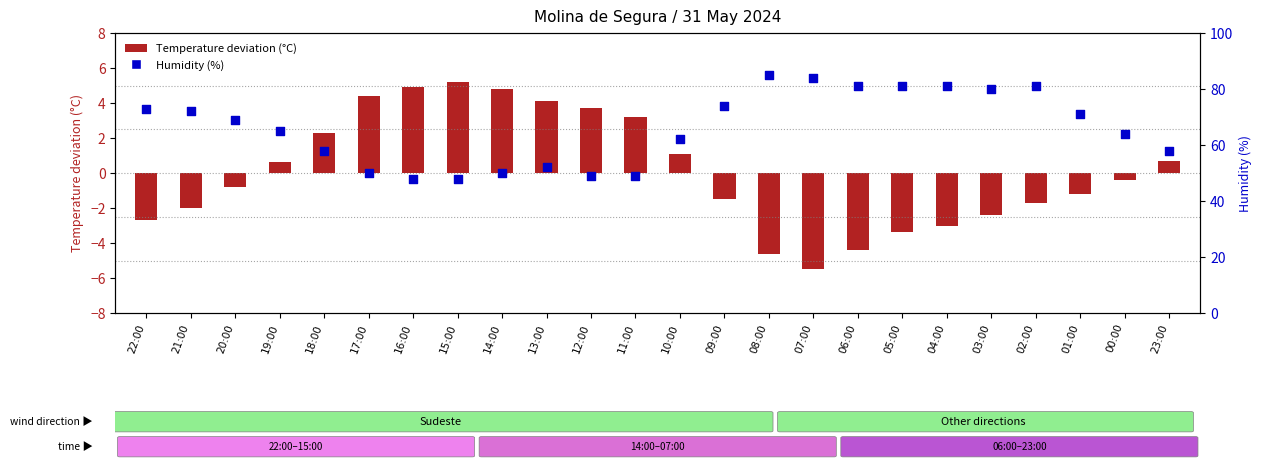

At which category is the sum across all series the highest?

08:00